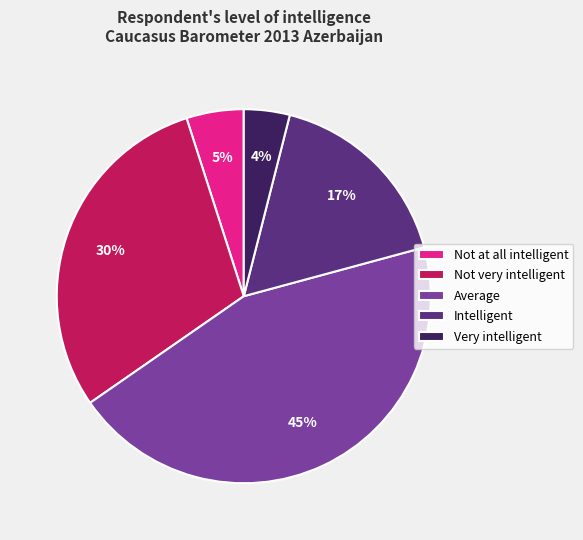

To the nearest percent, what percentage of the pie is Intelligent?

17%